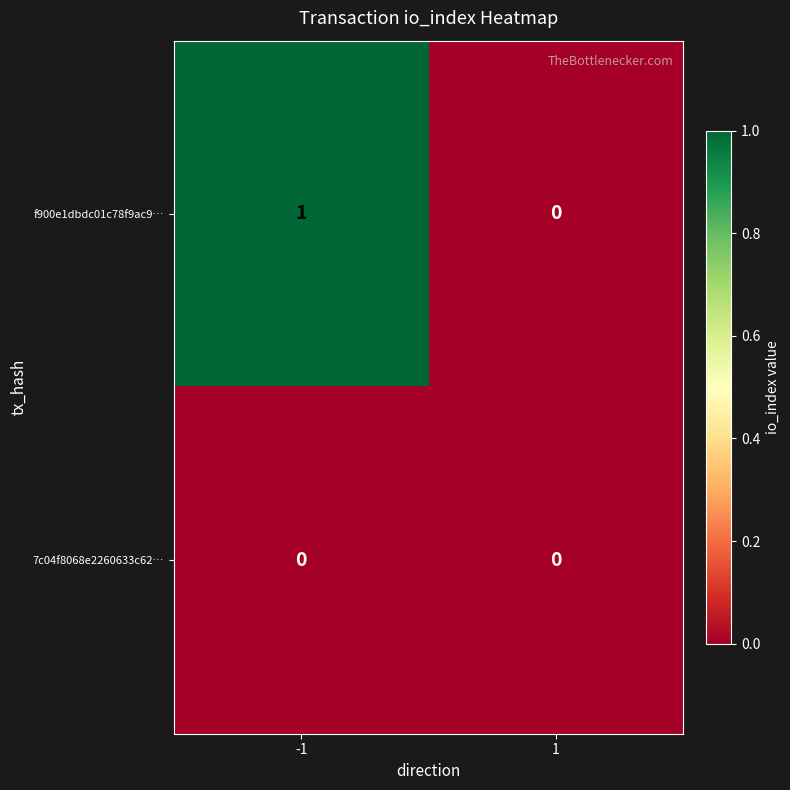

True or false: 7c04f8068e2260633c62… has a value of 0 at 1.

True